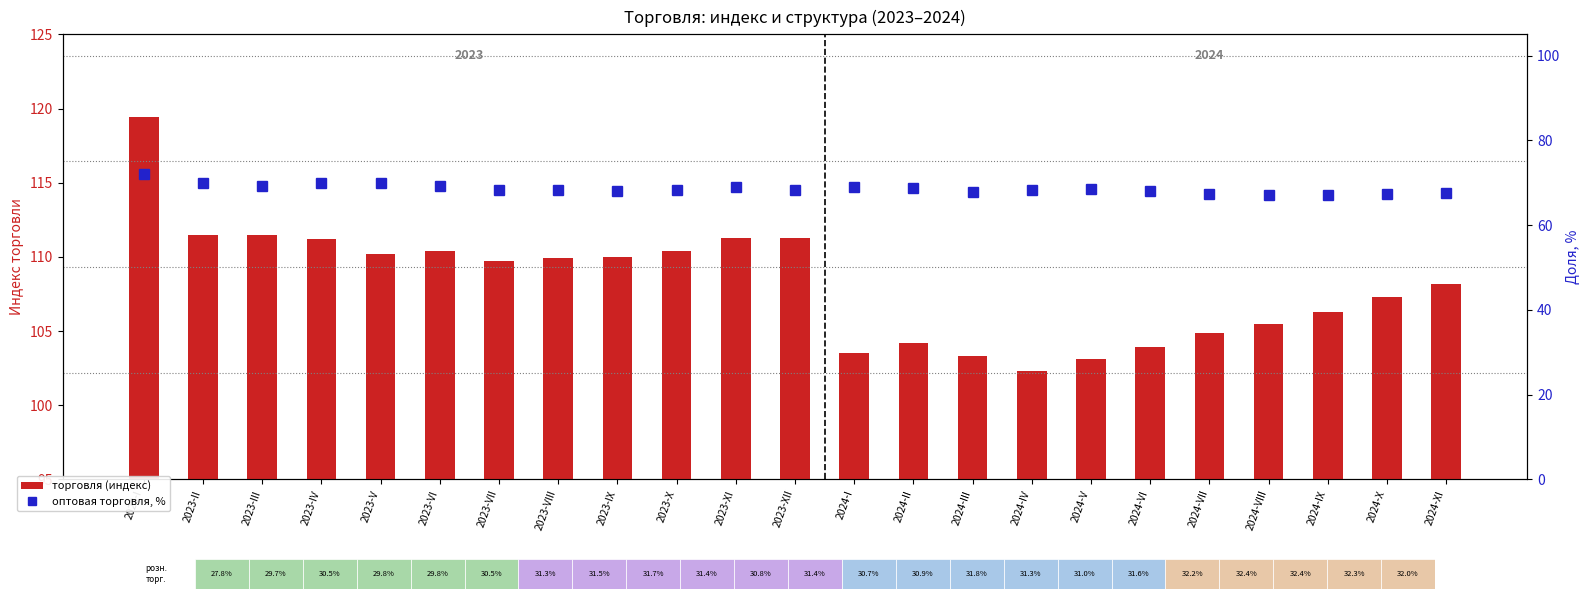

How many data points in торговля (индекс) are above 109?

12